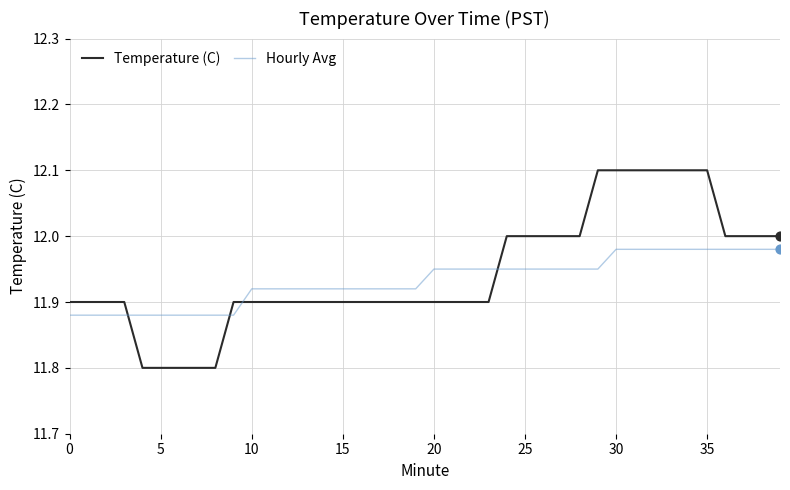

Which series has the widest spread of values?

Temperature (C)